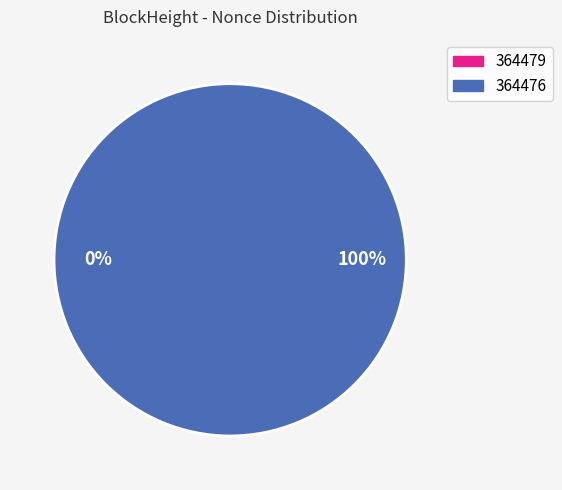

The 364479 slice represents 0% of the pie. True or false?

True